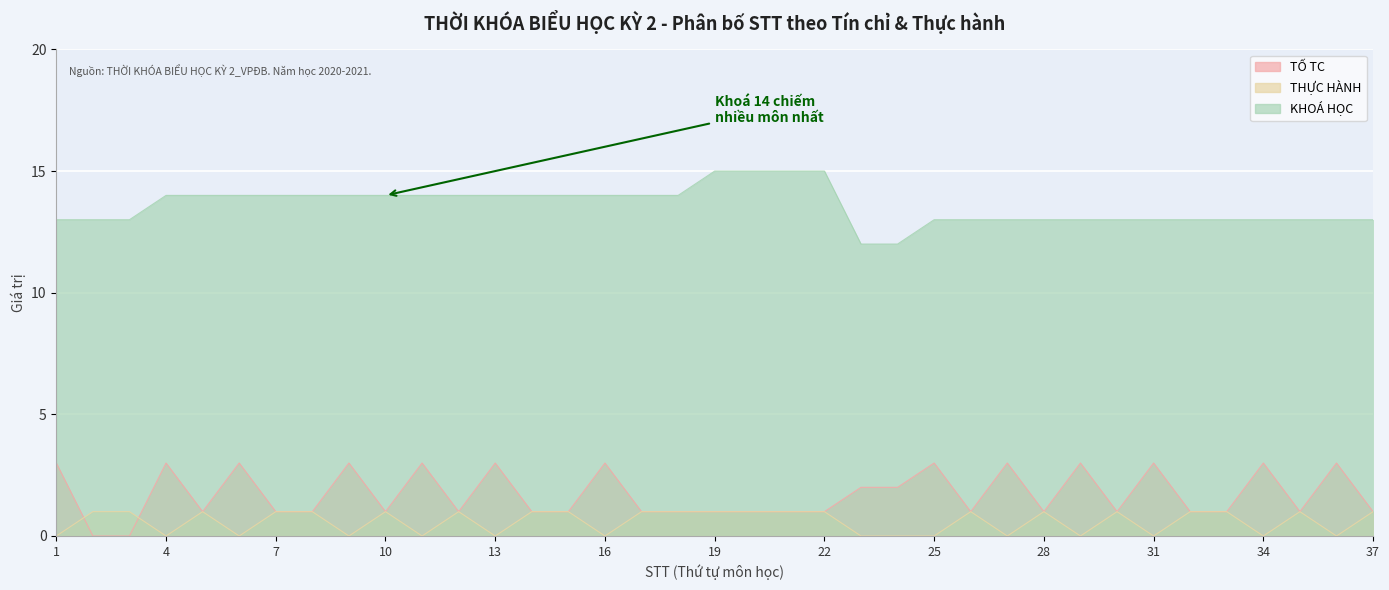

Is the value of KHOÁ HỌC at 36 greater than the value of THỰC HÀNH at 28?

Yes